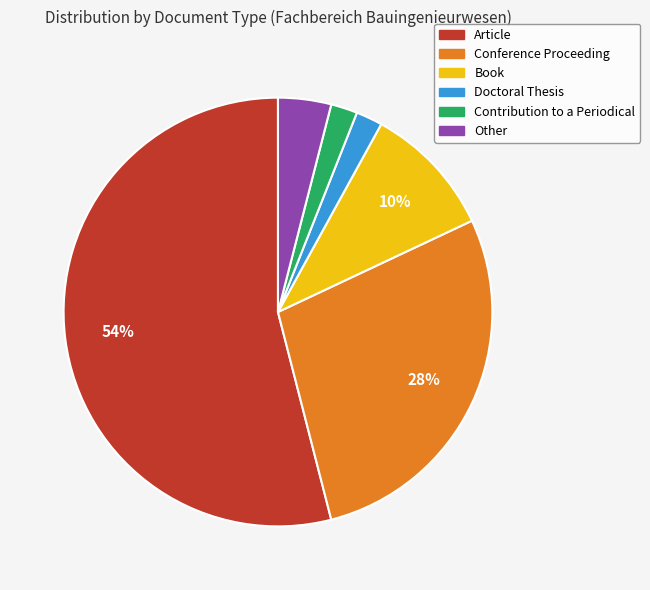

How many slices are in this pie chart?

6